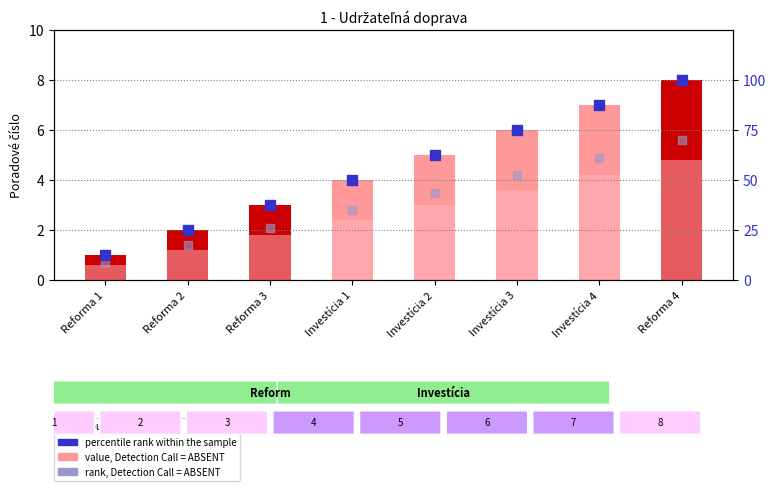

Which series has the largest Y range (max minus min)?

percentile rank within the sample